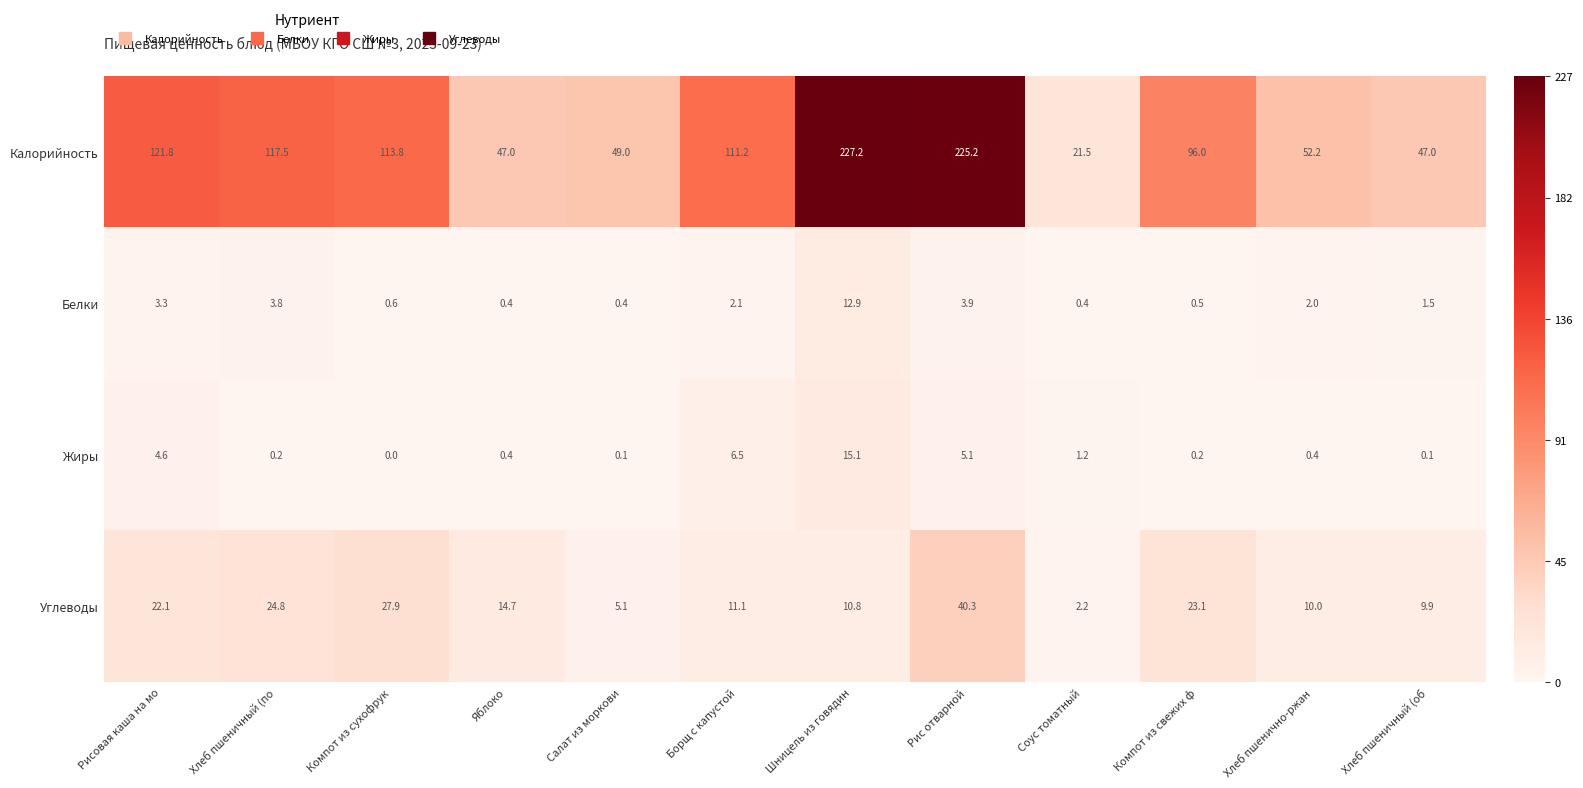

At which category is the sum across all series the highest?

Рис отварной